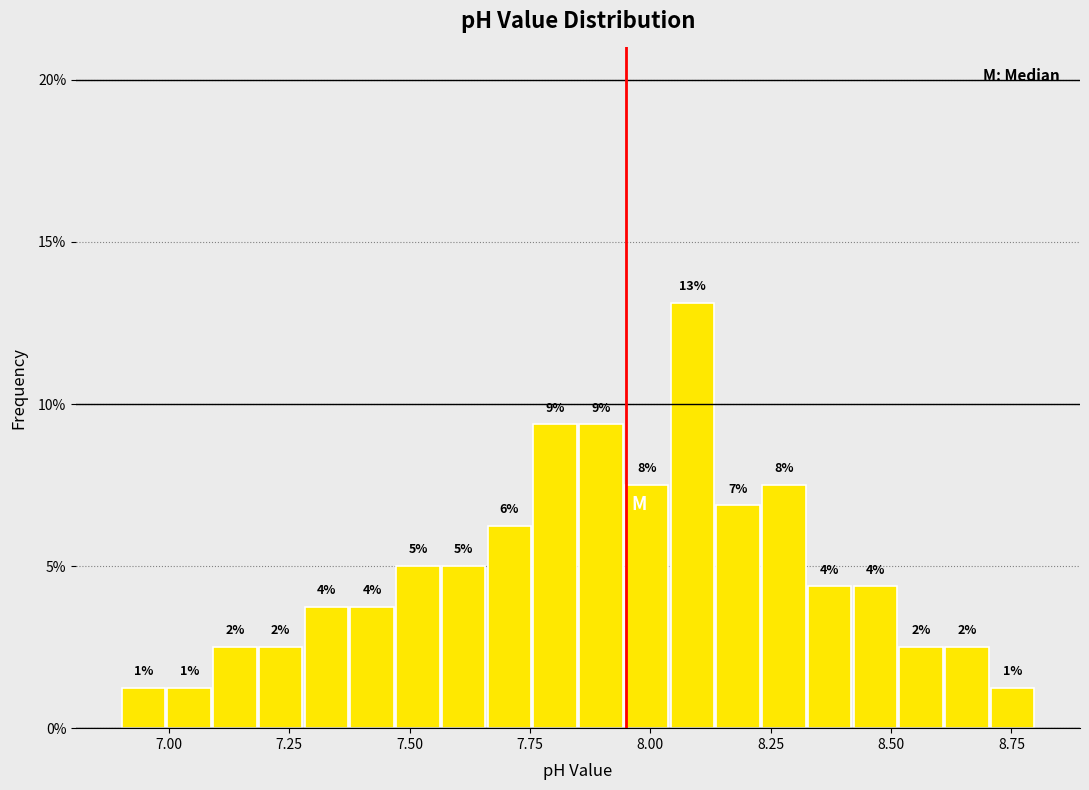

Read against the x-axis, roughly where is the centre of the tallest bar?

8.10